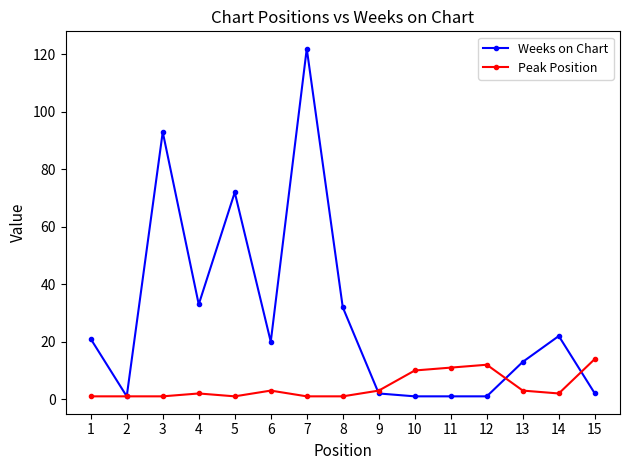

Which series changed the most between 8 and 11?

Weeks on Chart